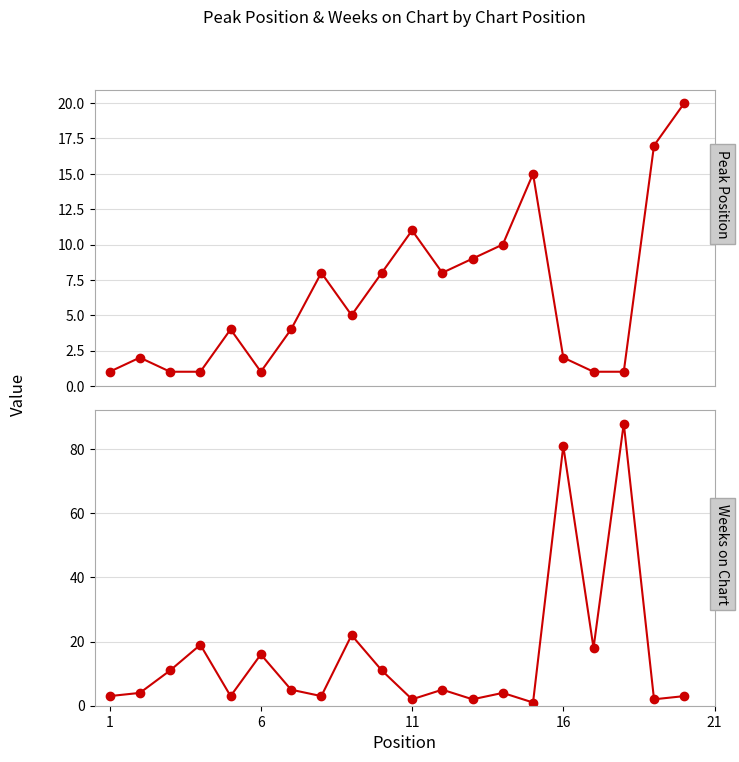

Rank the series by their average value, from lowest to highest.

Peak Position, Weeks on Chart